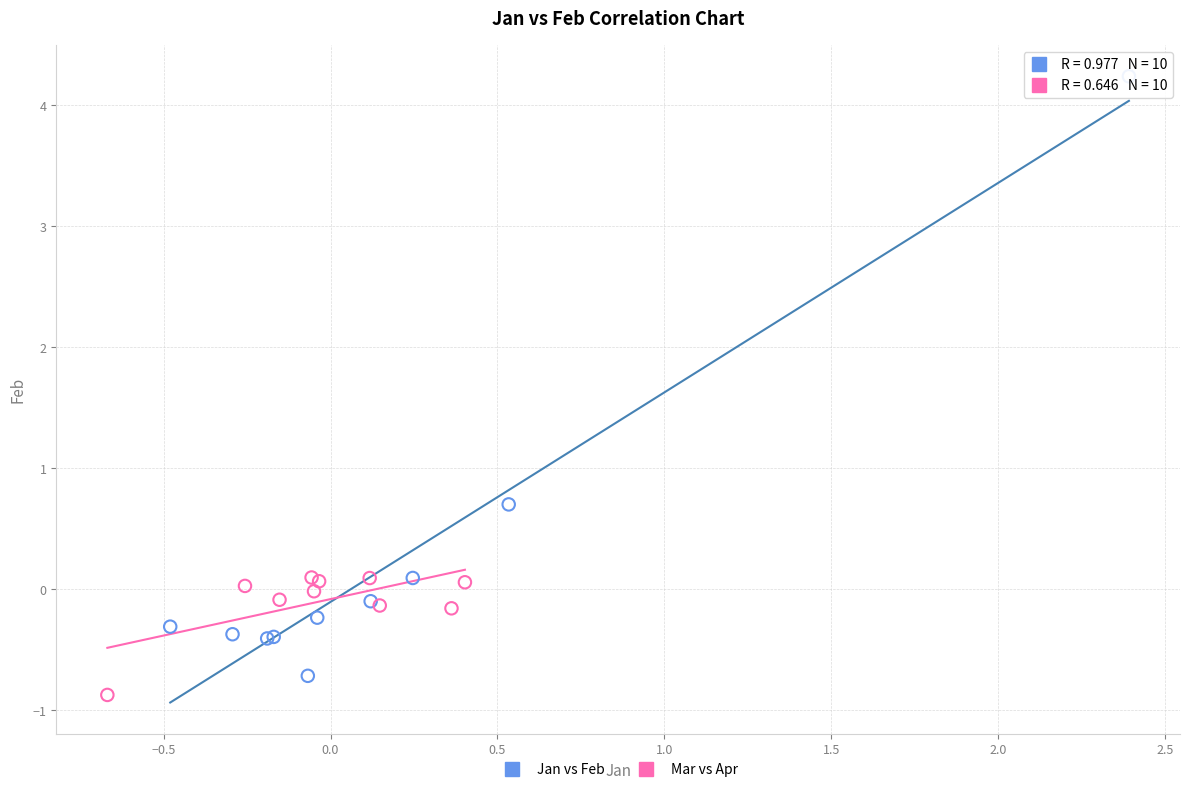

Which series reaches the maximum Y coordinate?

Jan vs Feb